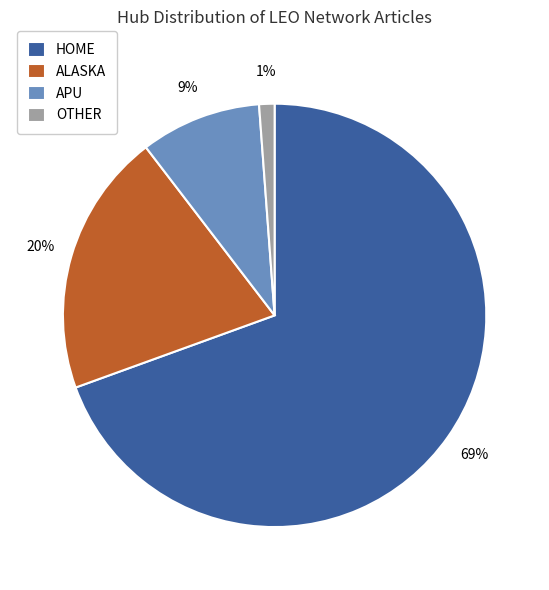

To the nearest percent, what is the combined percentage of OTHER and HOME?

71%